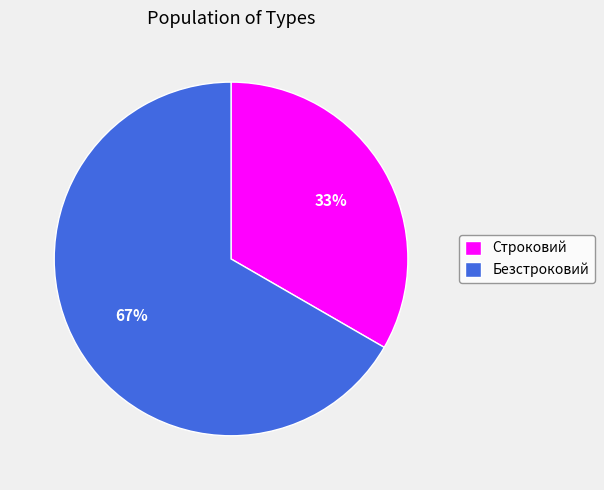

Between Строковий and Безстроковий, which is larger?

Безстроковий